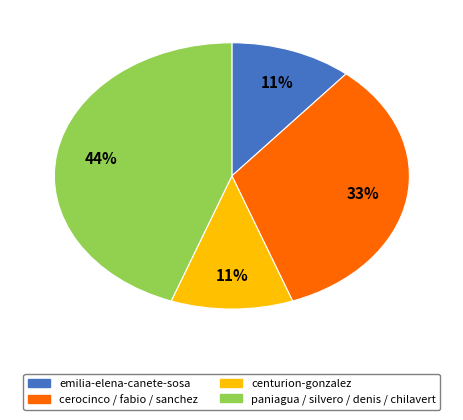

Is there a majority slice in this chart?

No